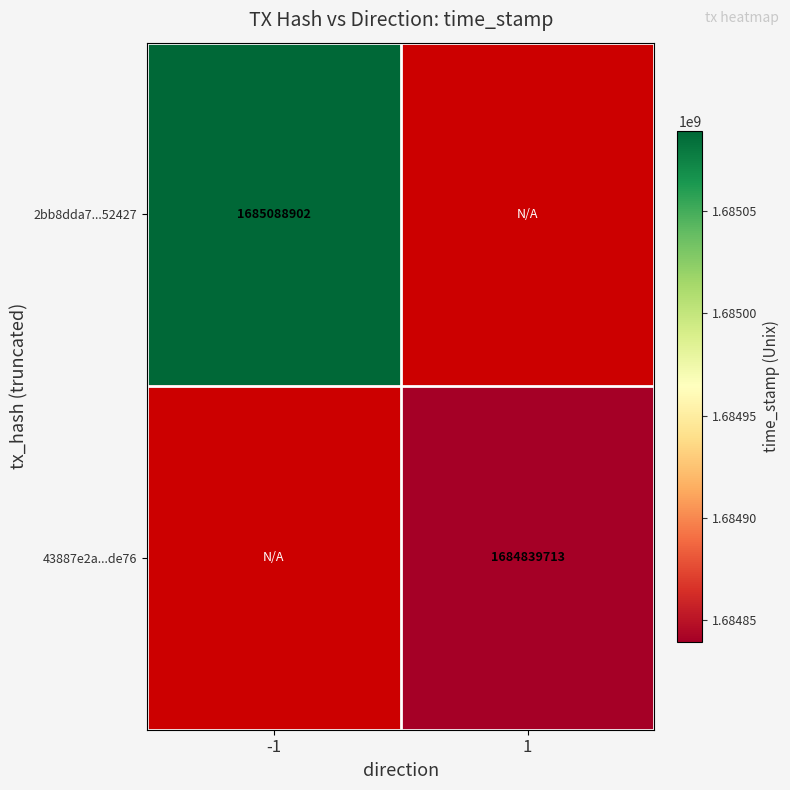

True or false: 2bb8dda7...52427 has a value of 518298538 at -1.

False